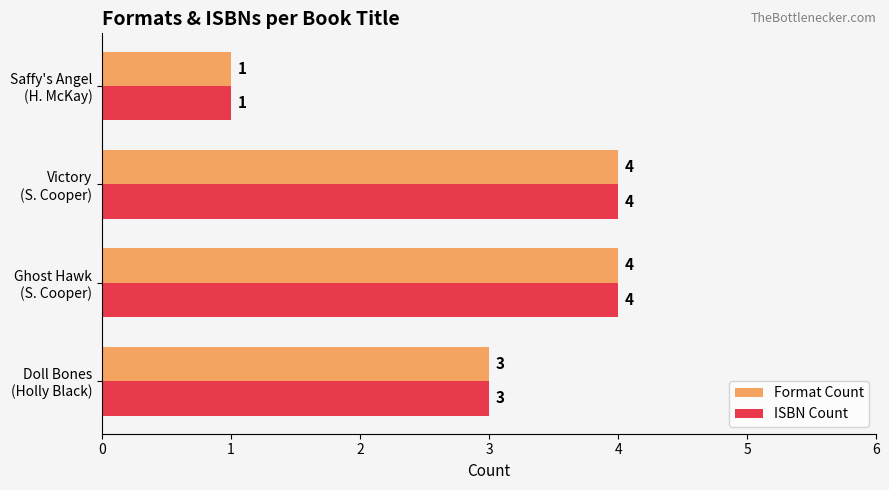

At which category does the chart reach its minimum across all series?

Saffy's Angel
(H. McKay)